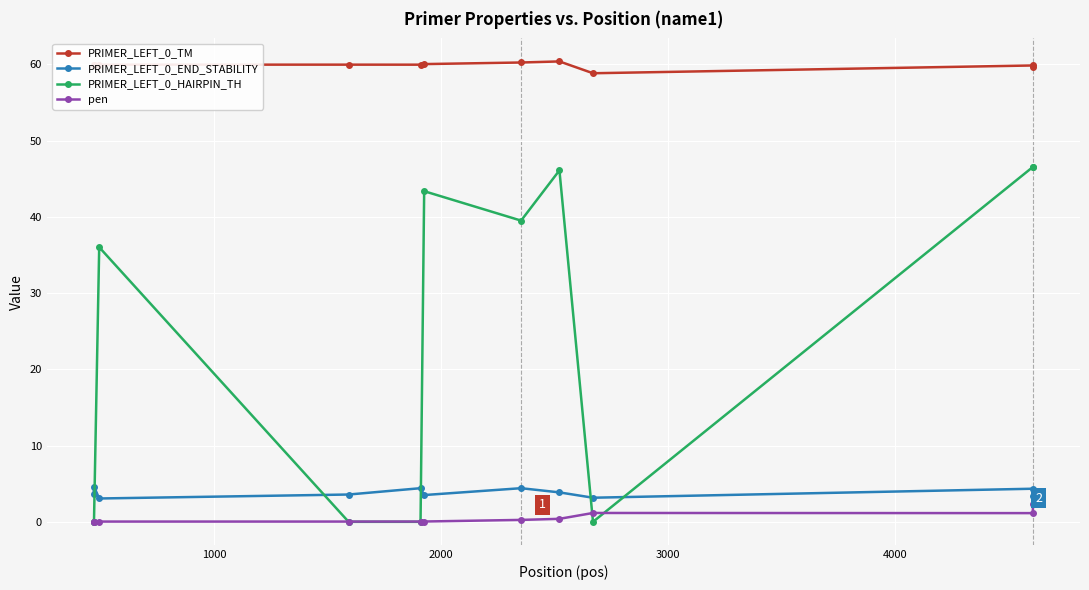

What is the value of the pen point at the 11th from the left?

2.4